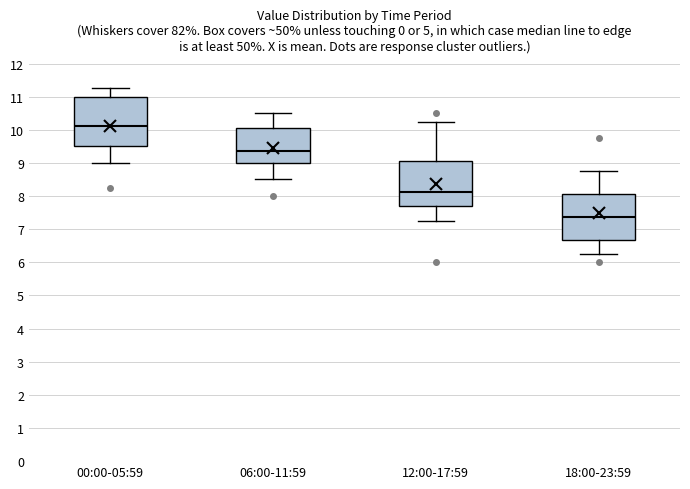

Where is the upper edge of the box for 12:00-17:59 on the y-axis? The values are not printed on the chart, so give them approximately, as read against the axis.

9.1